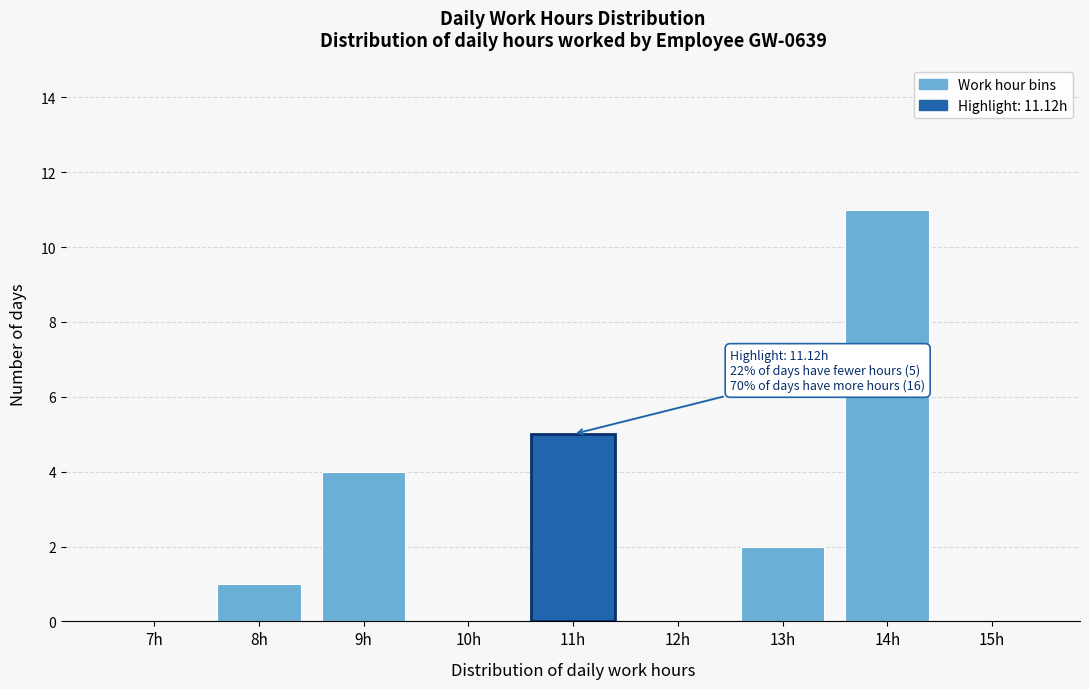

Reading left to right, extract all data points from this chart.

7h=0	8h=1	9h=4	10h=0	11h=5	12h=0	13h=2	14h=11	15h=0